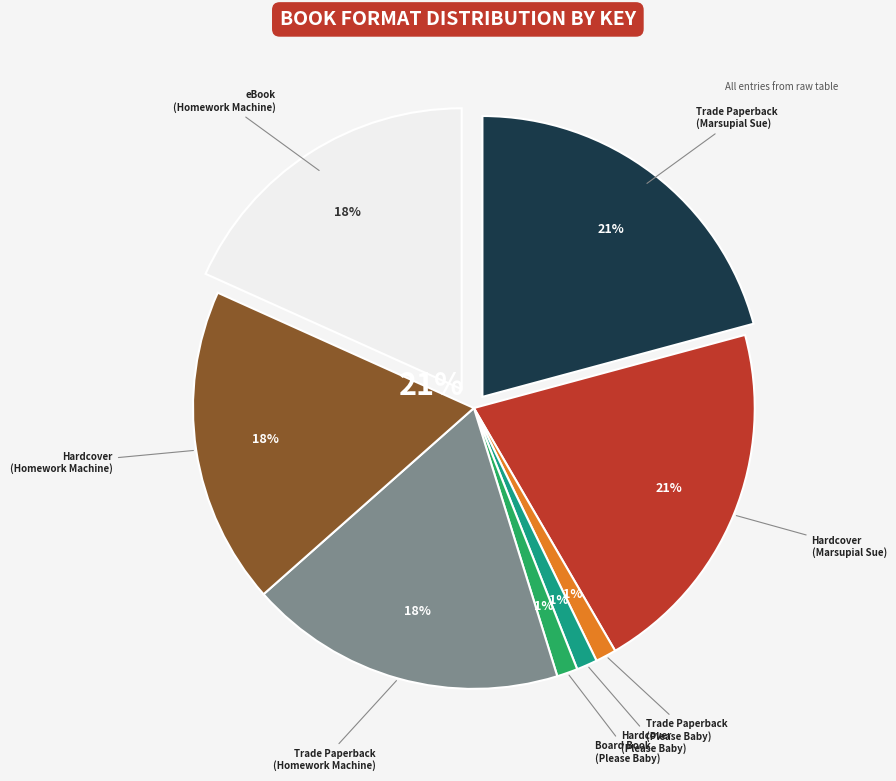

How many slices are in this pie chart?

8